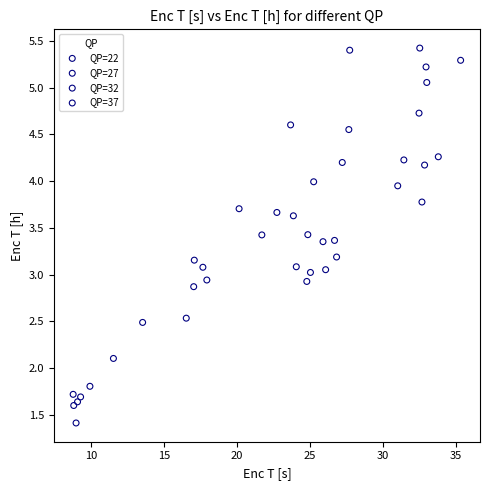

Which series contains the highest Y value?

QP=22